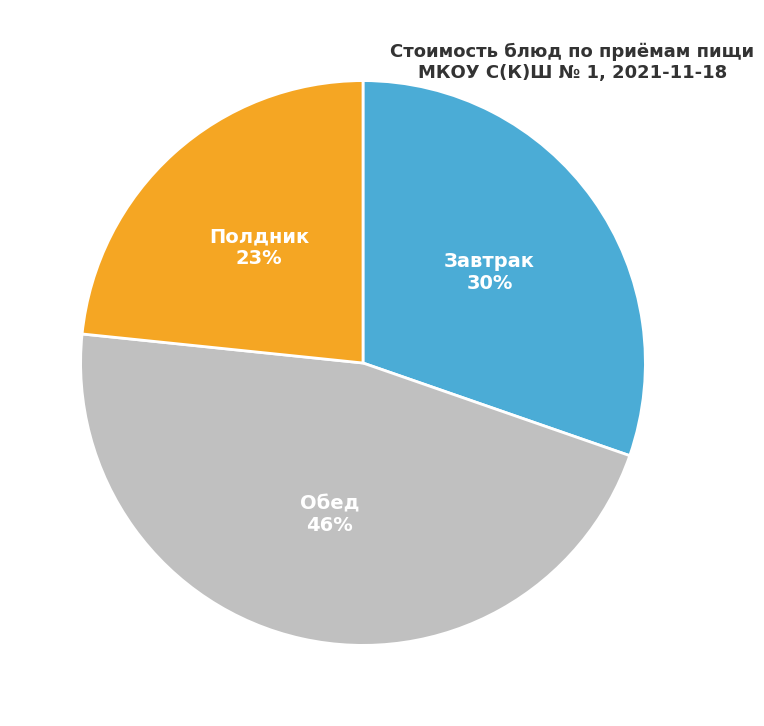

To the nearest percent, what is the difference between the largest and smallest slice percentages?

23%